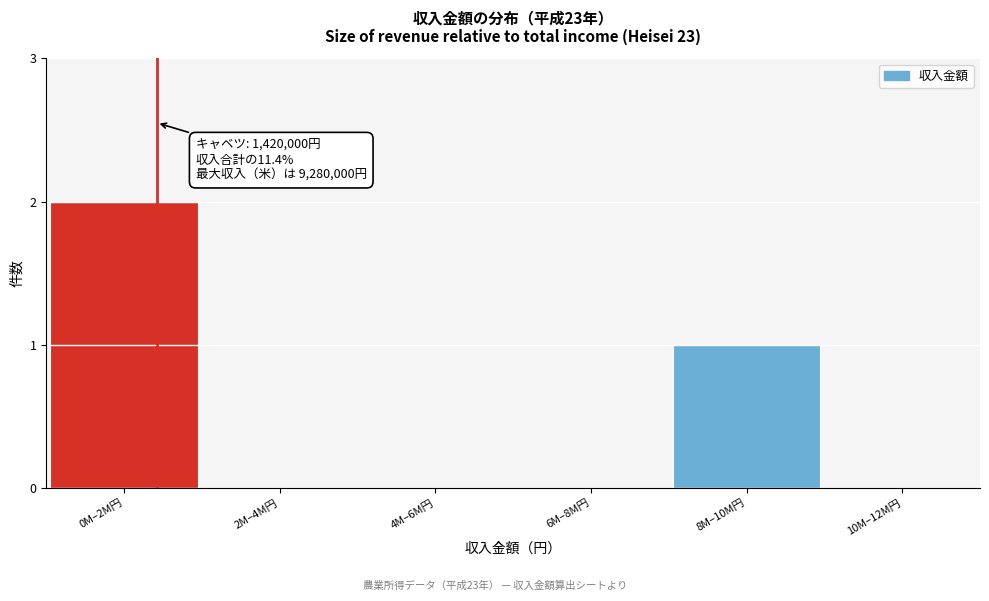

Reading left to right, what are all the values shown in this chart?

0M–2M円=2	2M–4M円=0	4M–6M円=0	6M–8M円=0	8M–10M円=1	10M–12M円=0